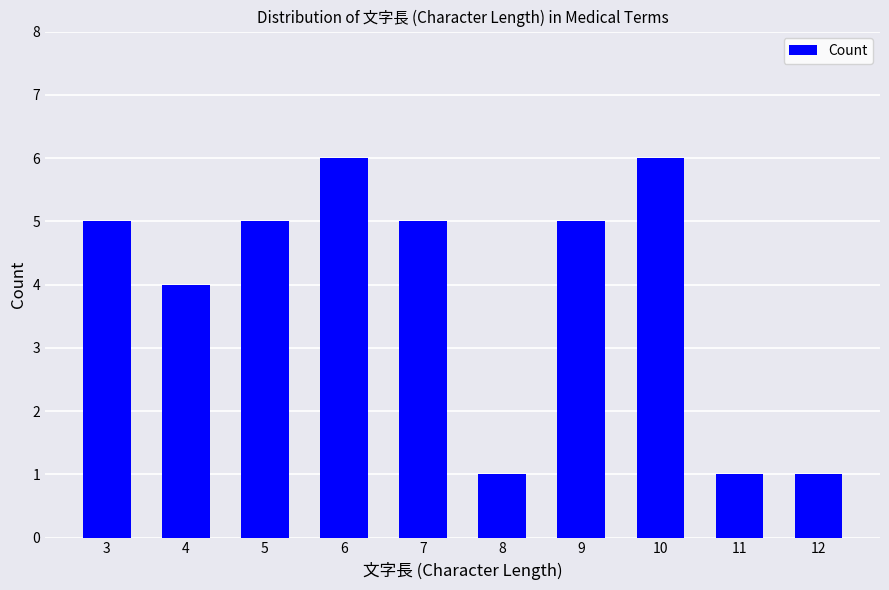

How many series are shown in this chart?

1